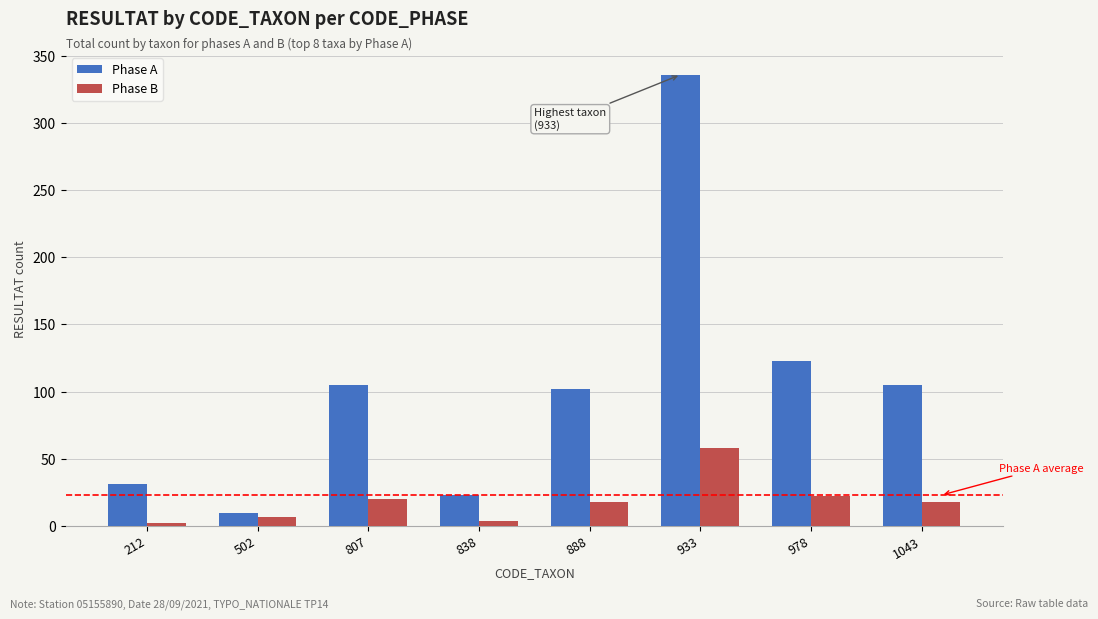

At which label is Phase A closest to 173?

978